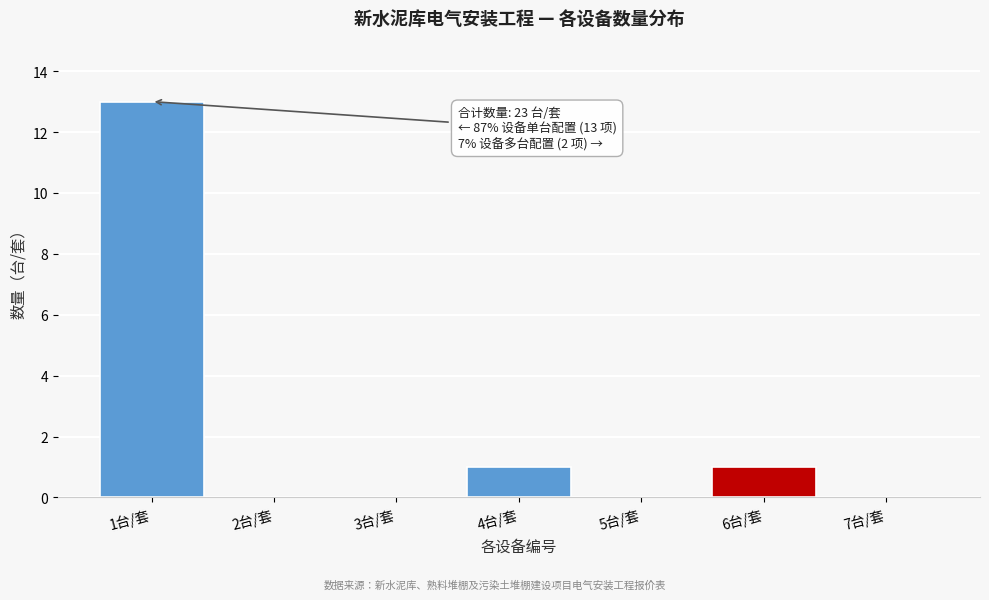

Reading left to right, transcribe all the data shown in this chart.

1台/套=13	2台/套=0	3台/套=0	4台/套=1	5台/套=0	6台/套=1	7台/套=0